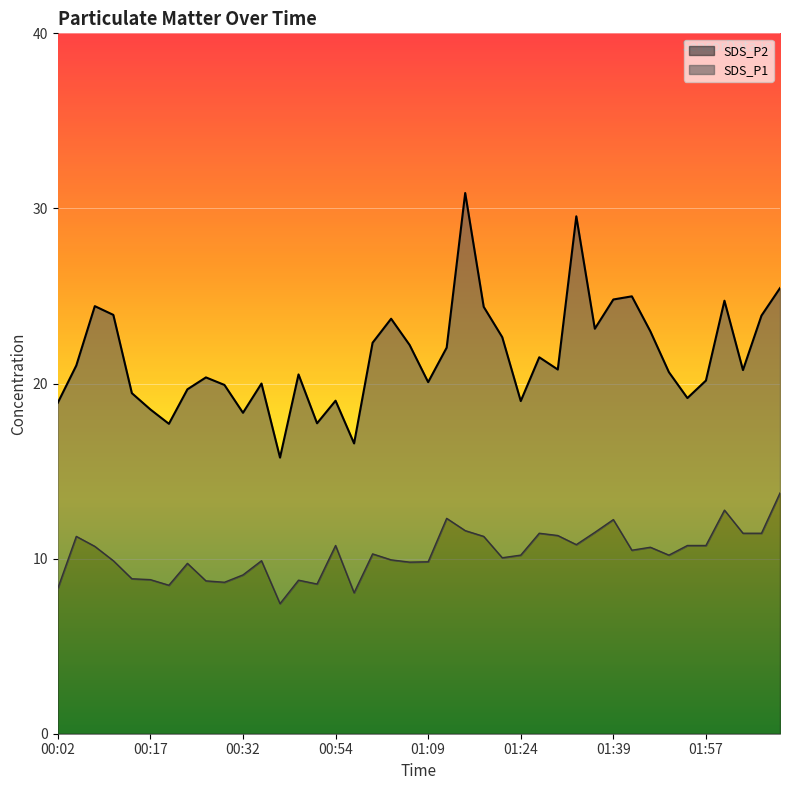

What is the average value of the SDS_P2 series?

10.3